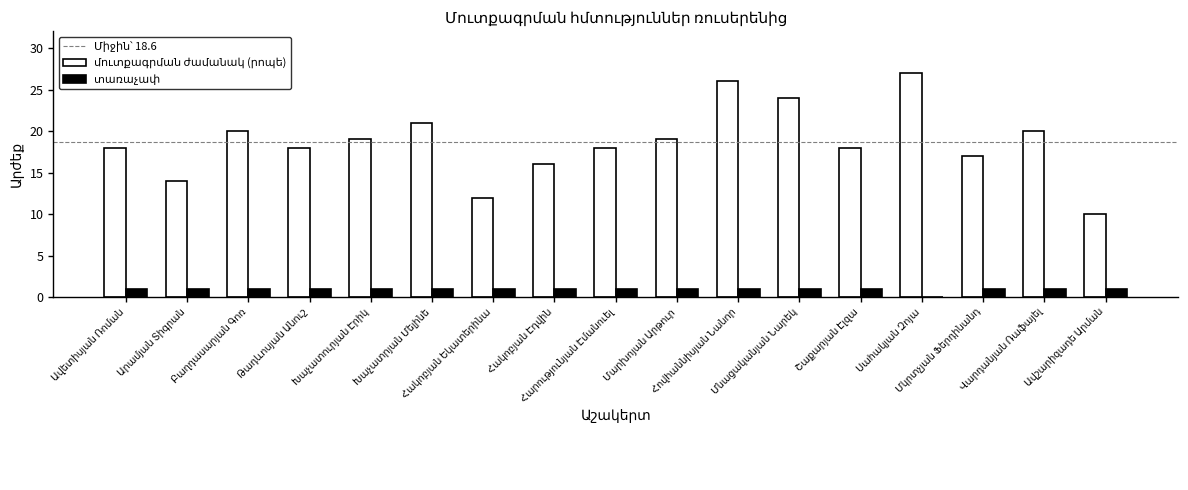

What is the maximum value shown in the chart?

27